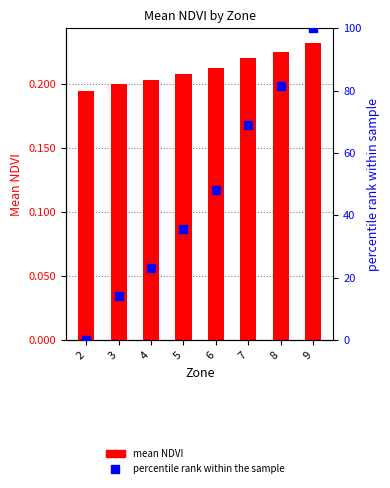

At how many categories does at least one series exceed 24?

5